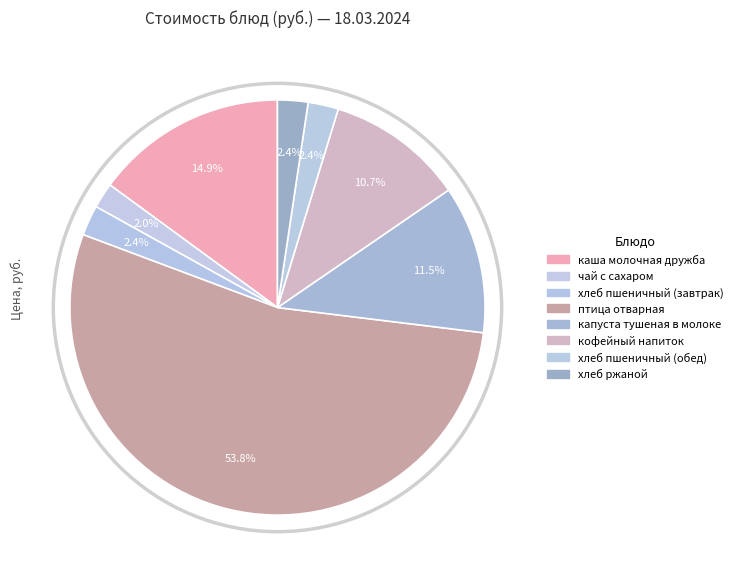

What percentage is the хлеб ржаной slice, to the nearest percent?

2%